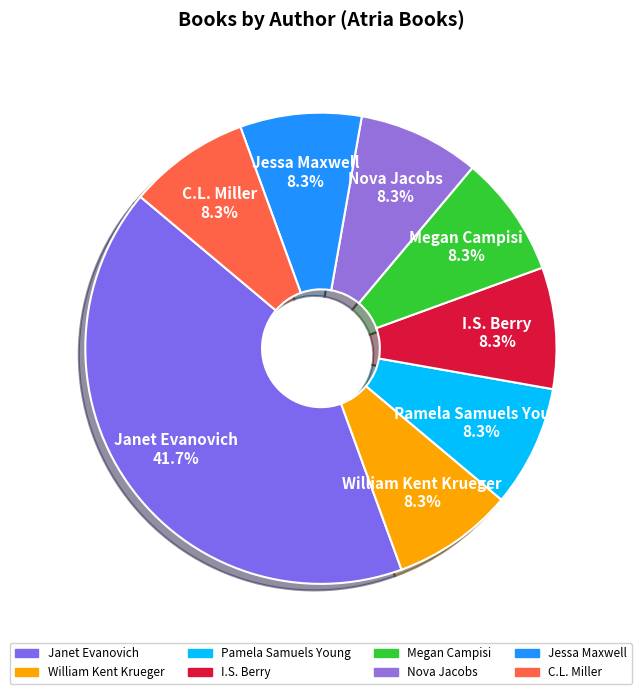

To the nearest percent, what is the average slice percentage?

12%